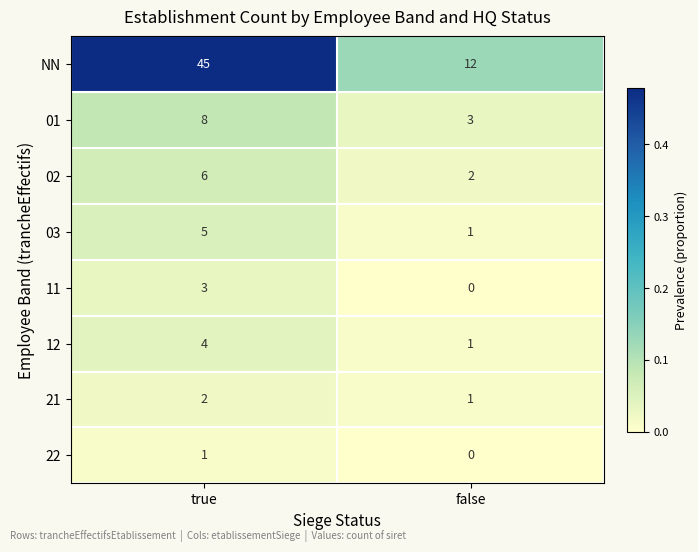

What is the total value across all series at false?

20